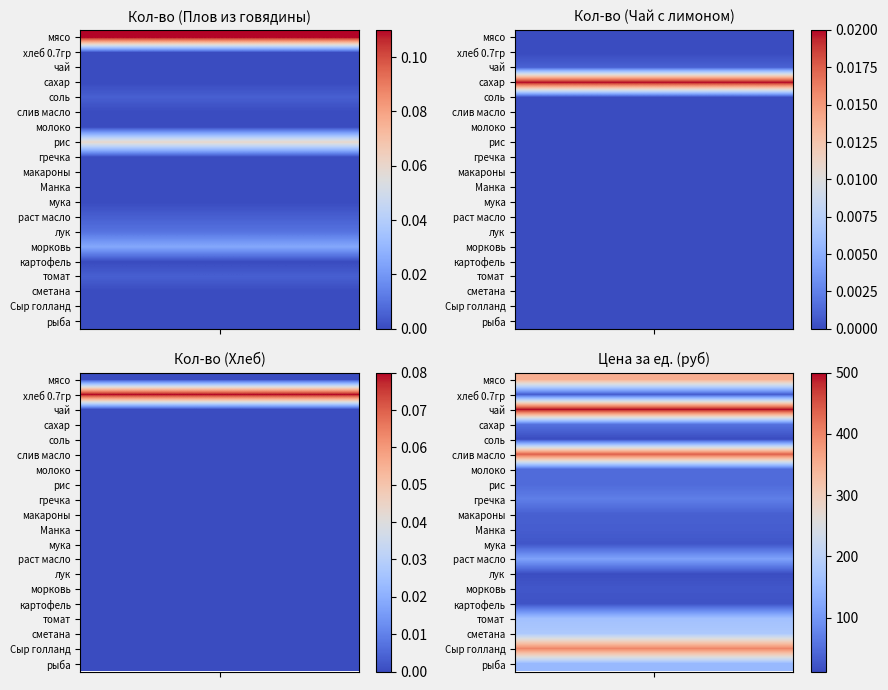

True or false: Завтрак (Хлеб) has a value of 0.1 at Сыр голланд.

False